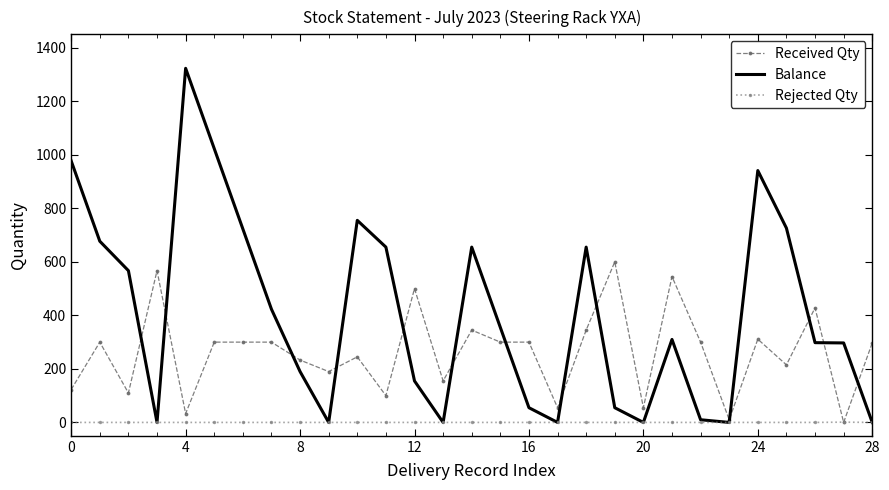

List the series in order of their overall mean, lowest first.

Rejected Qty, Received Qty, Balance